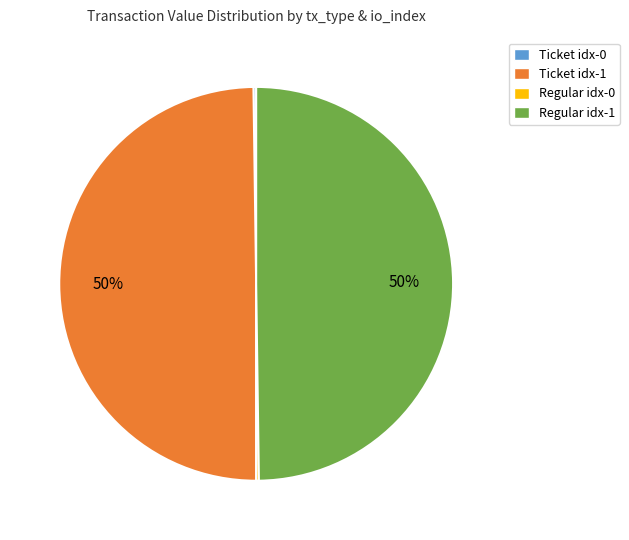

To the nearest percent, what is the average slice percentage?

25%